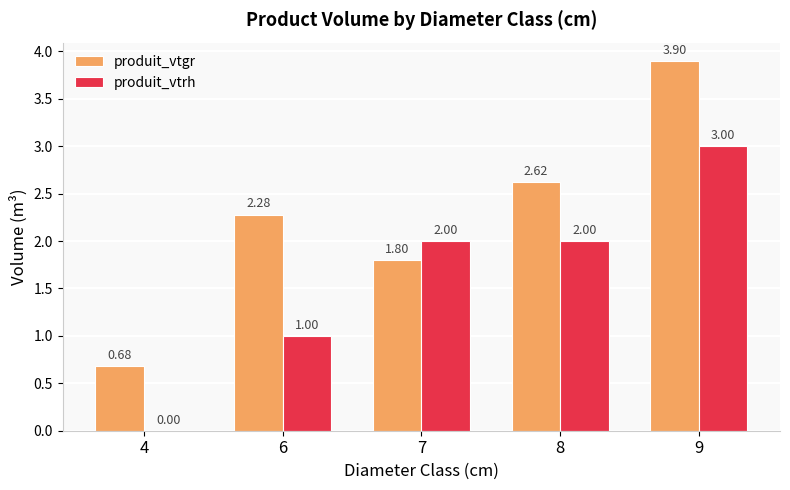

Read the produit_vtrh value at 9.

3.0